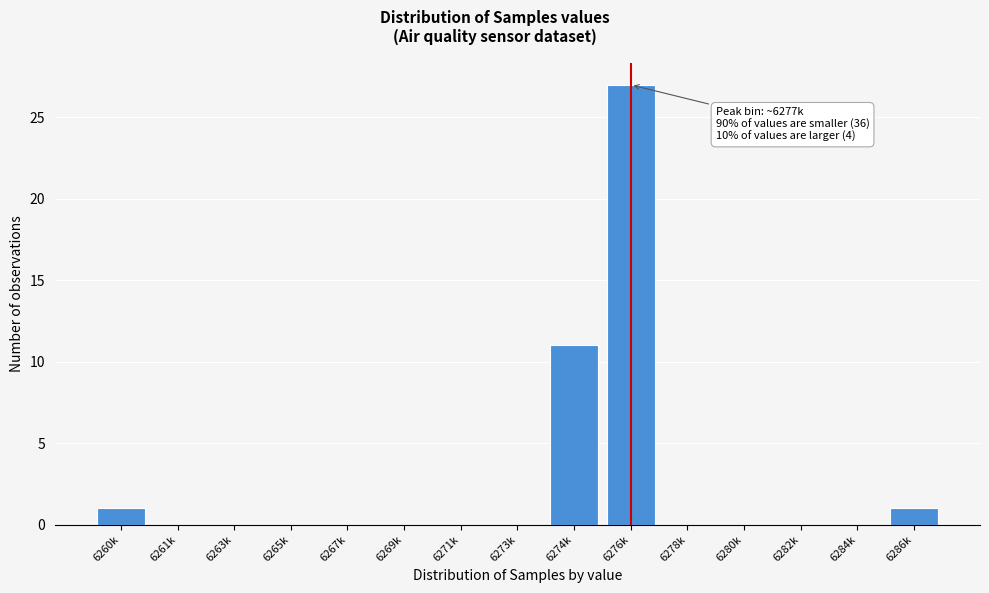

Reading left to right, list all the values displayed in this chart.

6260k=1	6261k=0	6263k=0	6265k=0	6267k=0	6269k=0	6271k=0	6273k=0	6274k=11	6276k=27	6278k=0	6280k=0	6282k=0	6284k=0	6286k=1